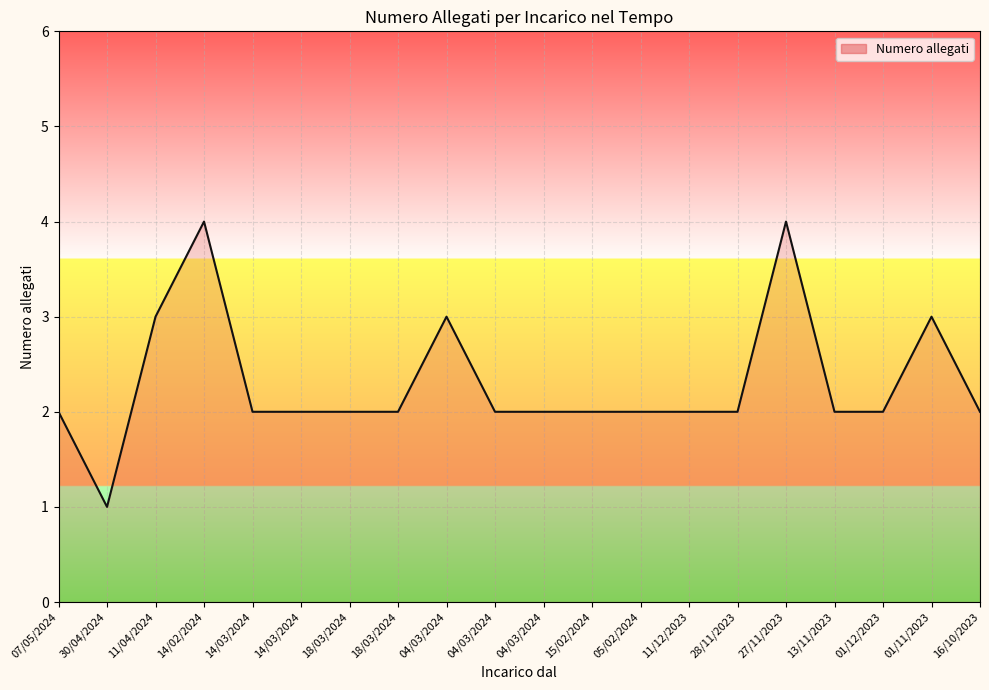

Does the chart display data point markers on the line(s)?

No